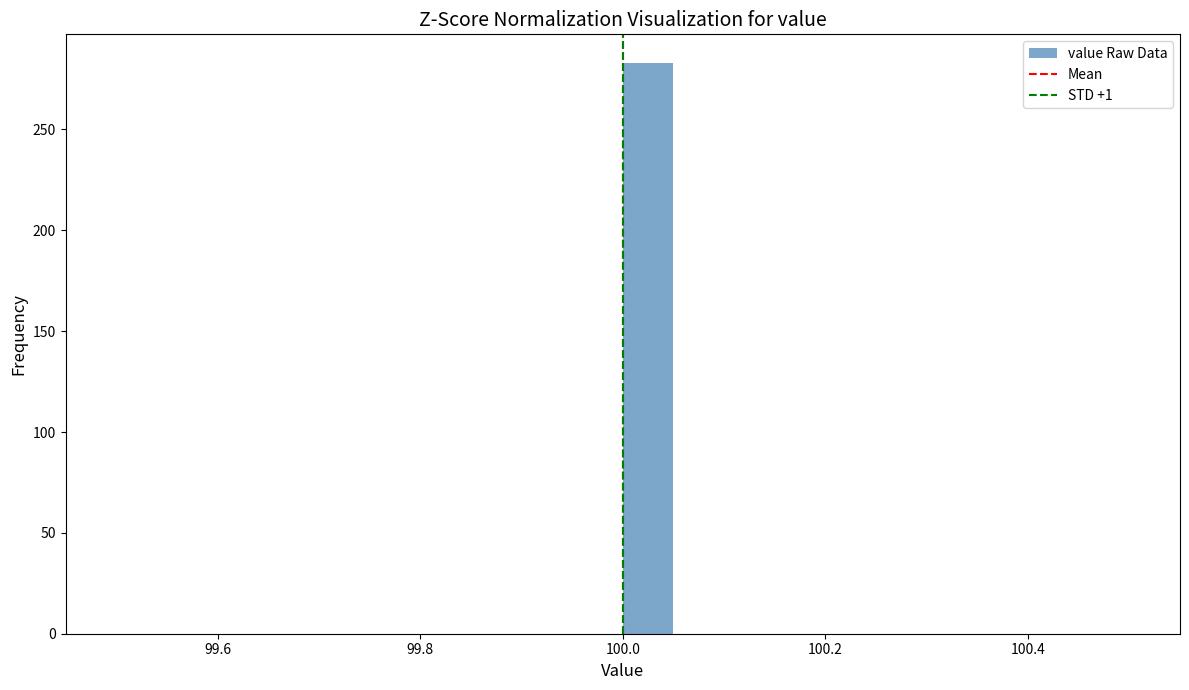

Around what value on the x-axis is the tallest bar? Give the approximate position of its centre, as read against the axis.

100.02